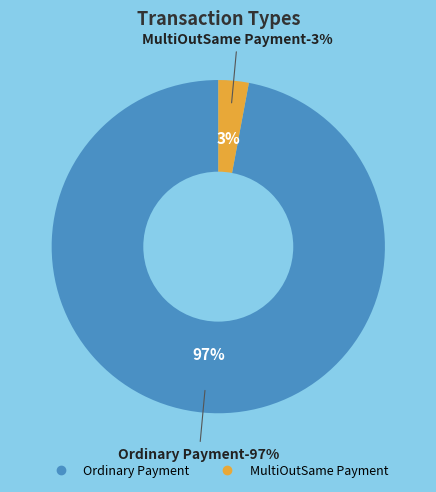

What percentage is the Ordinary Payment slice, to the nearest percent?

97%